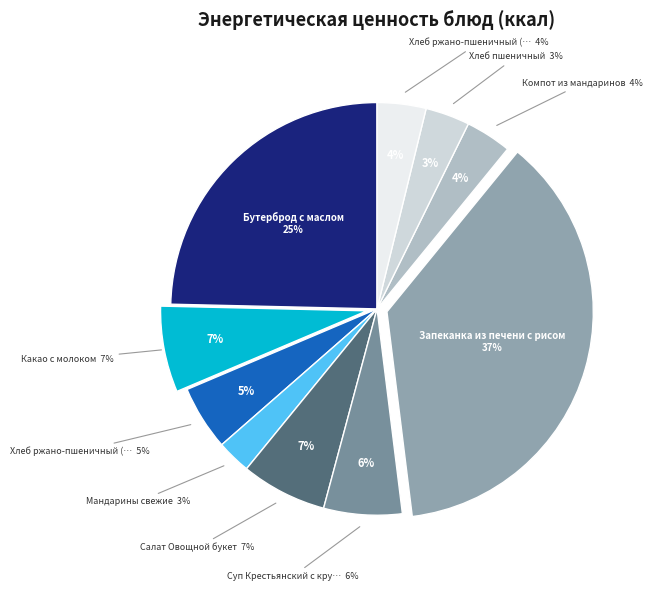

How many slices are in this pie chart?

10